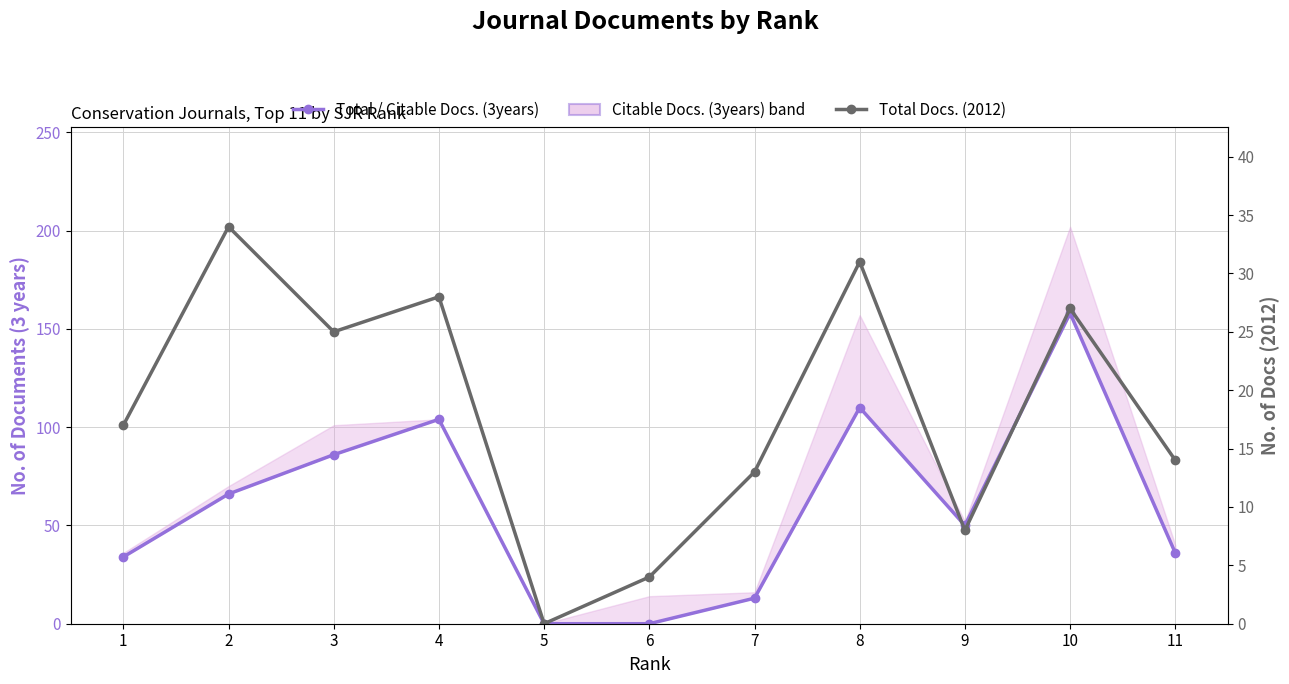

Where is the first local maximum for Total Docs. (2012)?

2